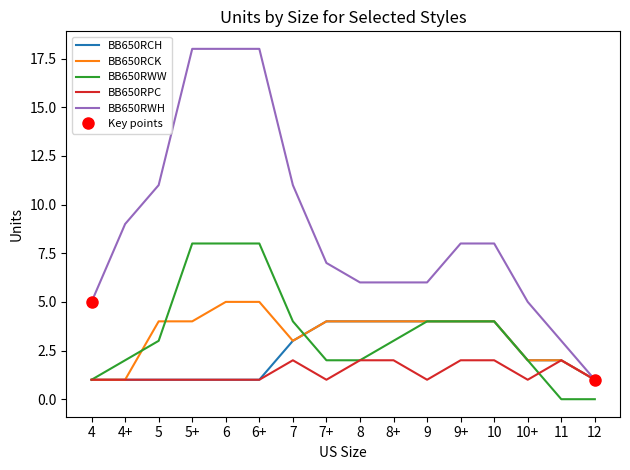

True or false: BB650RCH has a value of 7 at 8+.

False